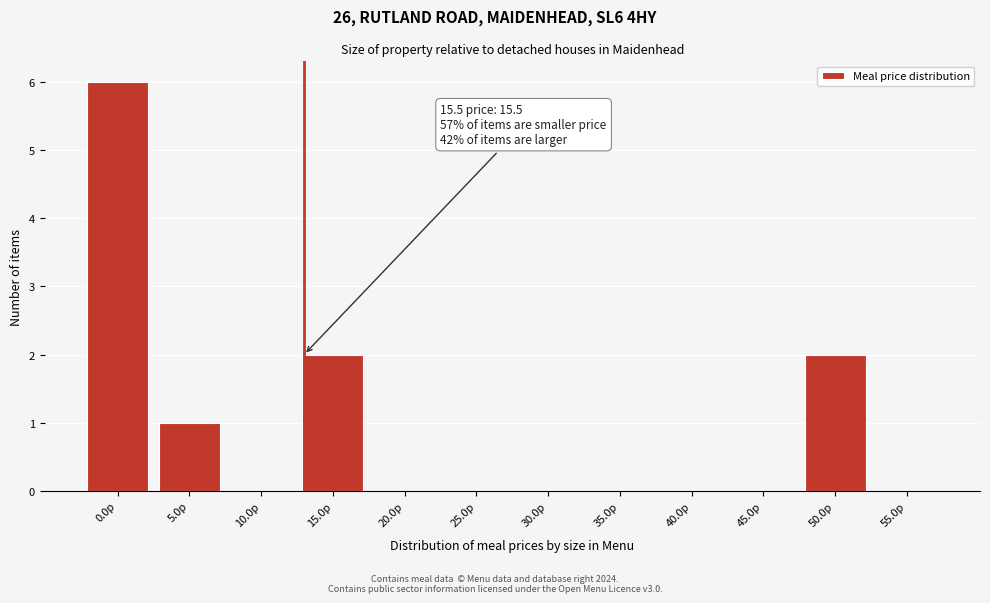

Reading right to left, list all the values displayed in this chart.

55.0p=0	50.0p=2	45.0p=0	40.0p=0	35.0p=0	30.0p=0	25.0p=0	20.0p=0	15.0p=2	10.0p=0	5.0p=1	0.0p=6